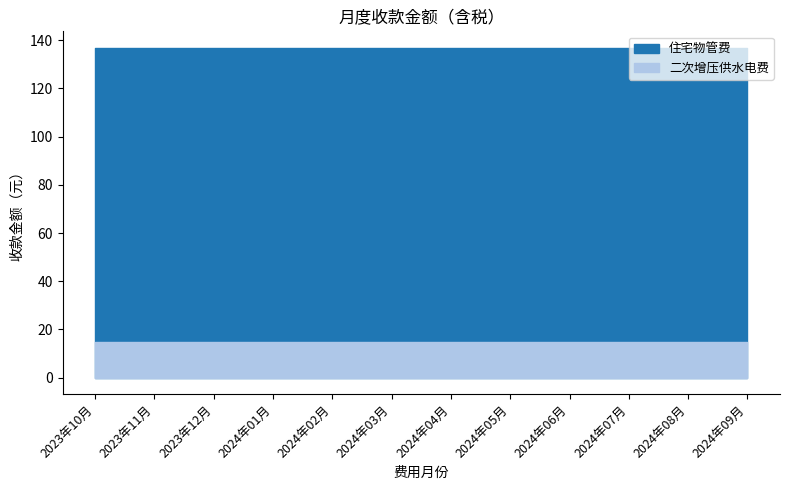

What is the spread (max minus min) of values at 2024年03月?

121.9